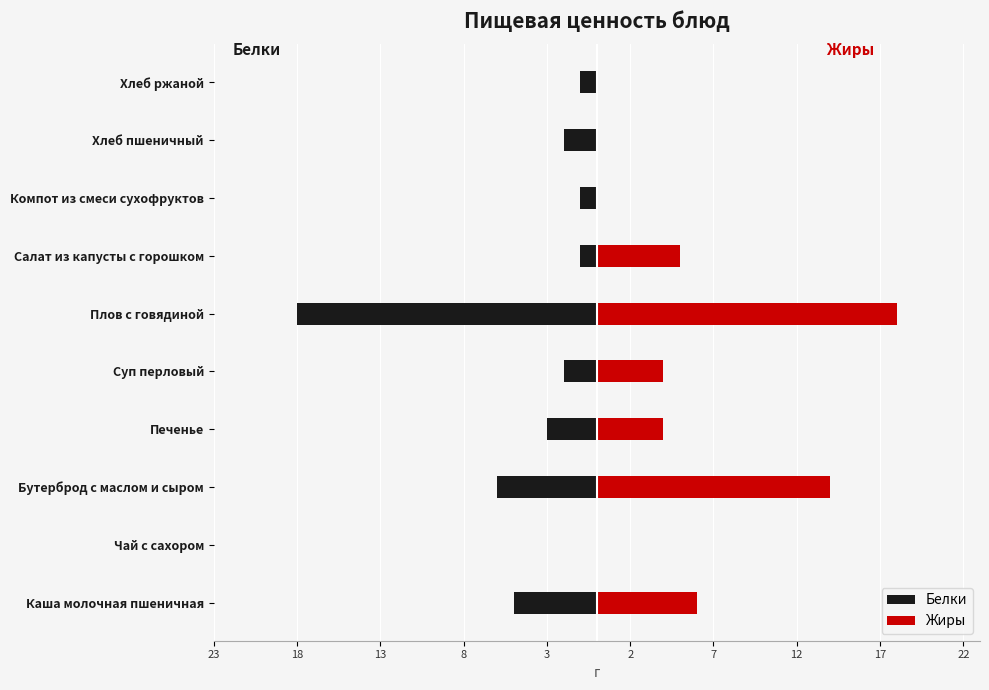

What is the total value across all series at Суп перловый?

2